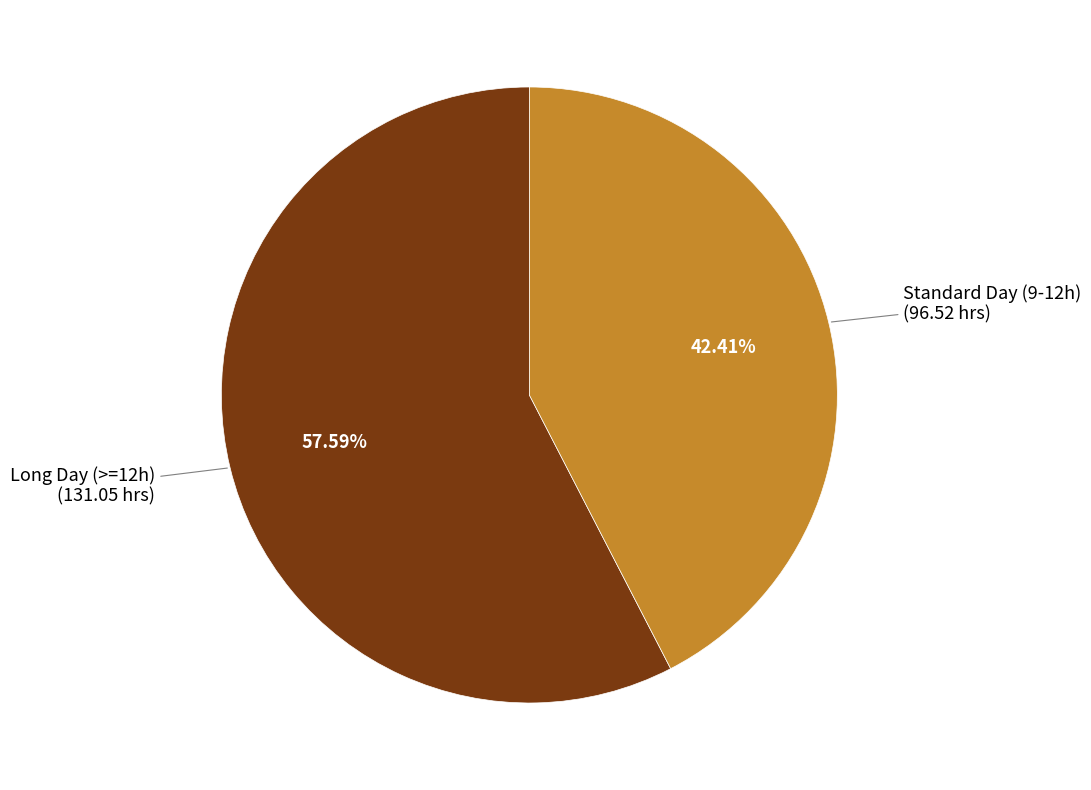

Does any single category account for the majority?

Yes